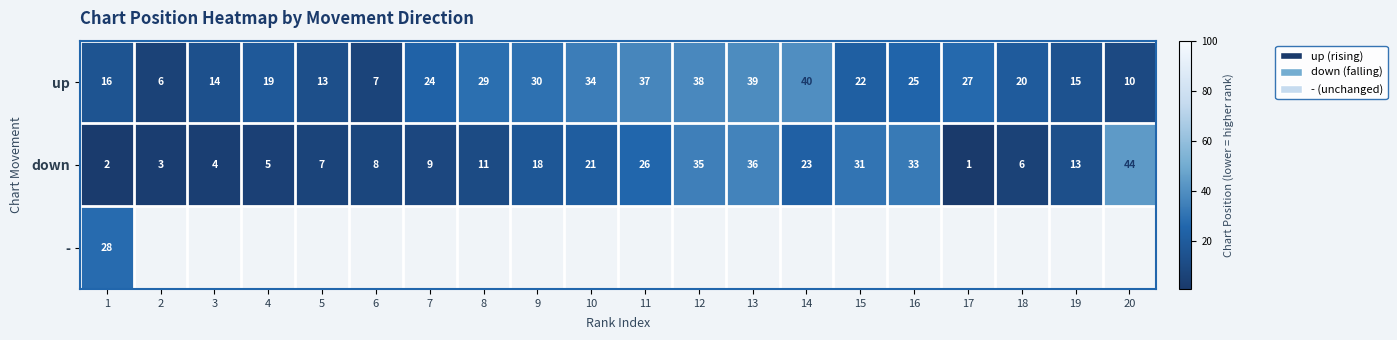

At how many categories does at least one series exceed 14?

16